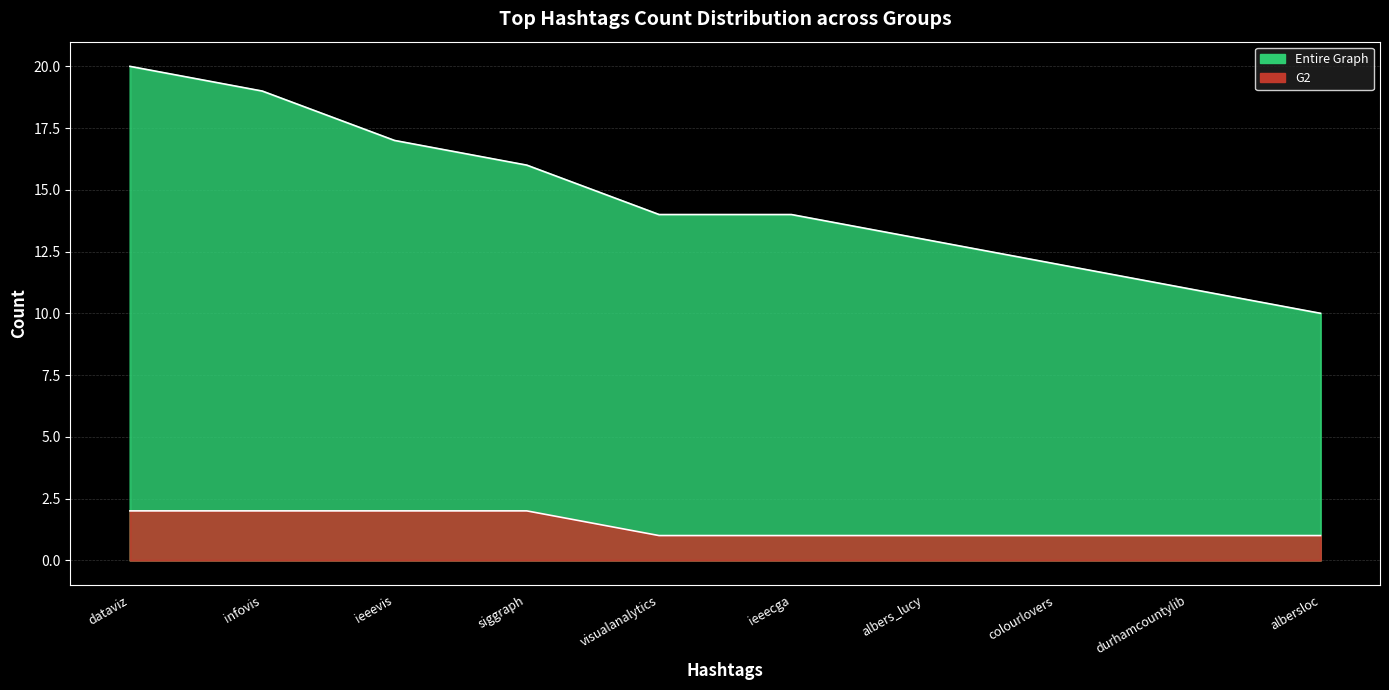

True or false: G2 and Entire Graph cross at least once.

False